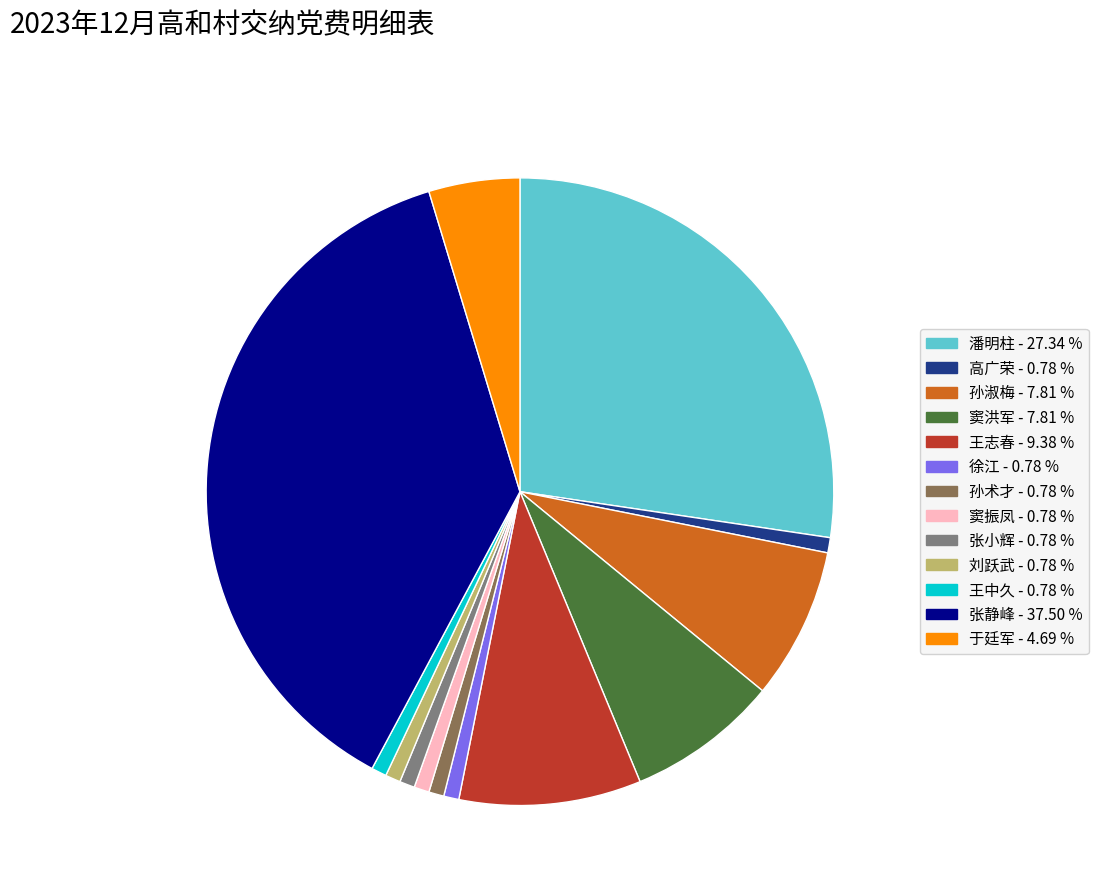

The 高广荣 slice represents 1% of the pie. True or false?

True